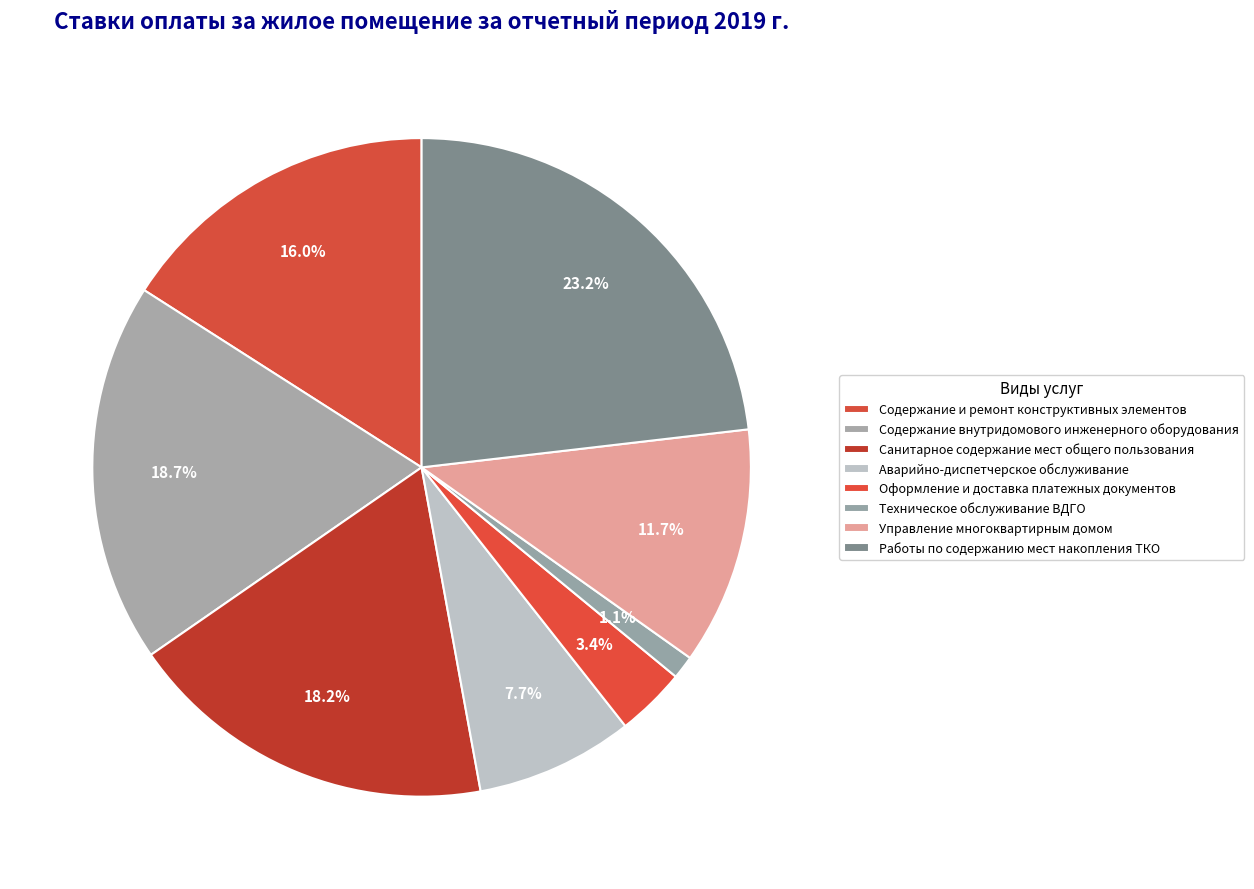

Is the sum of Работы по содержанию мест накопления ТКО and Управление многоквартирным домом greater than half?

No